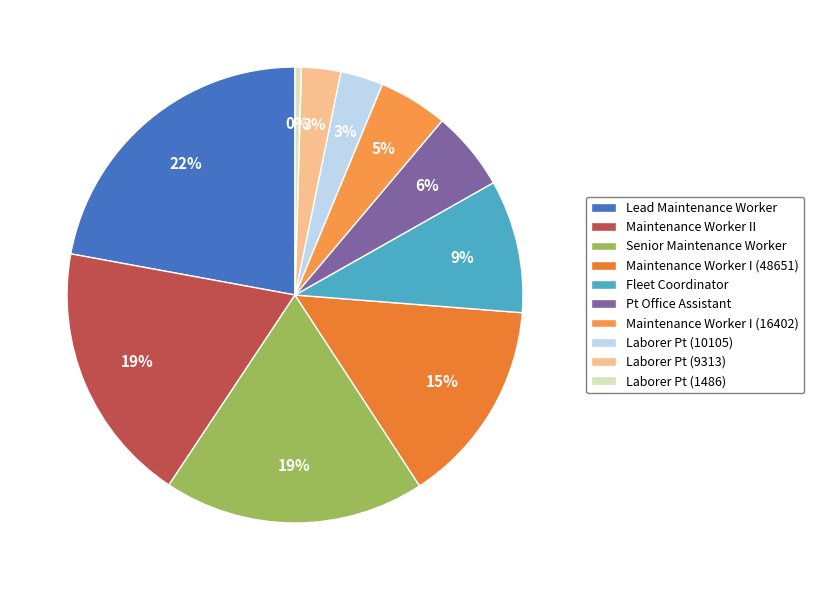

Do Maintenance Worker II and Senior Maintenance Worker together represent more than half of the pie?

No